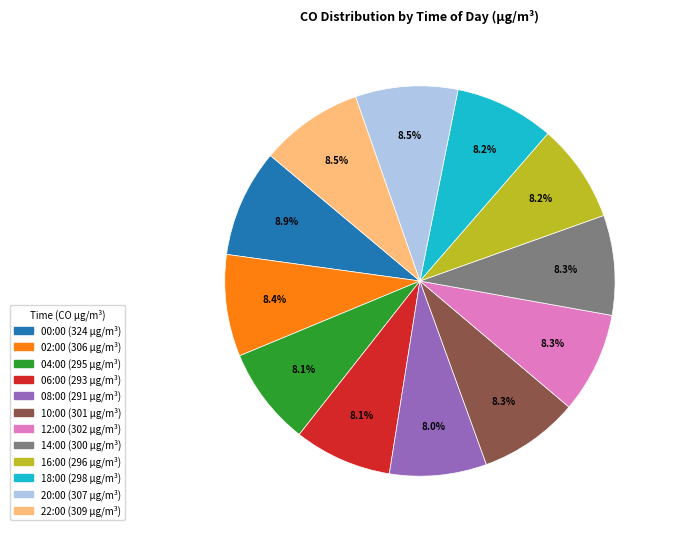

How many segments does this pie chart have?

12